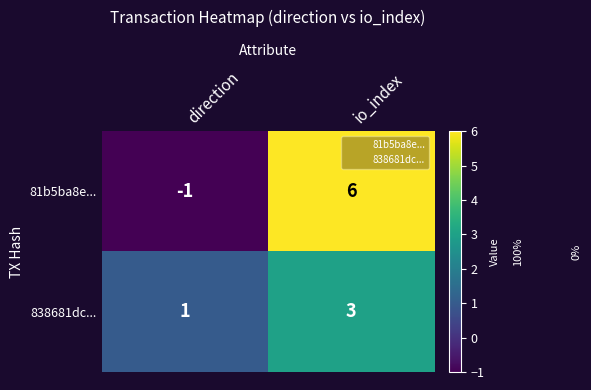

What is the sum of the 838681dc... values at direction and io_index?

4